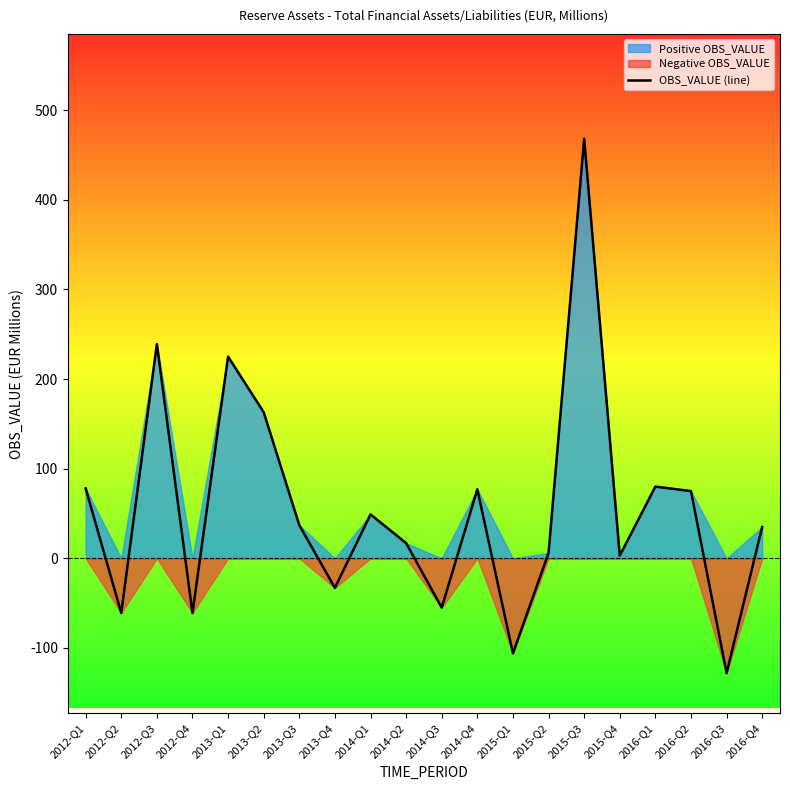

Rank the categories by value from highest to lowest.

2015-Q3, 2012-Q3, 2013-Q1, 2013-Q2, 2016-Q1, 2012-Q1, 2014-Q4, 2016-Q2, 2014-Q1, 2013-Q3, 2016-Q4, 2014-Q2, 2015-Q2, 2015-Q4, 2013-Q4, 2014-Q3, 2012-Q2, 2012-Q4, 2015-Q1, 2016-Q3